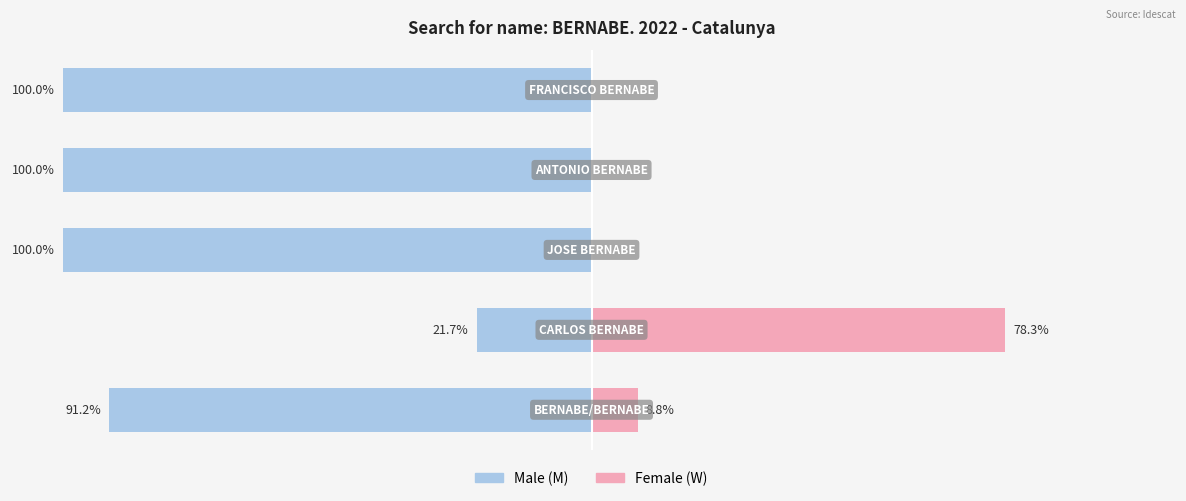

Reading left to right, extract all data points from this chart.

Male: -91.2	-21.7	-100.0	-100.0	-100.0
Female: 8.8	78.3	0.0	0.0	0.0